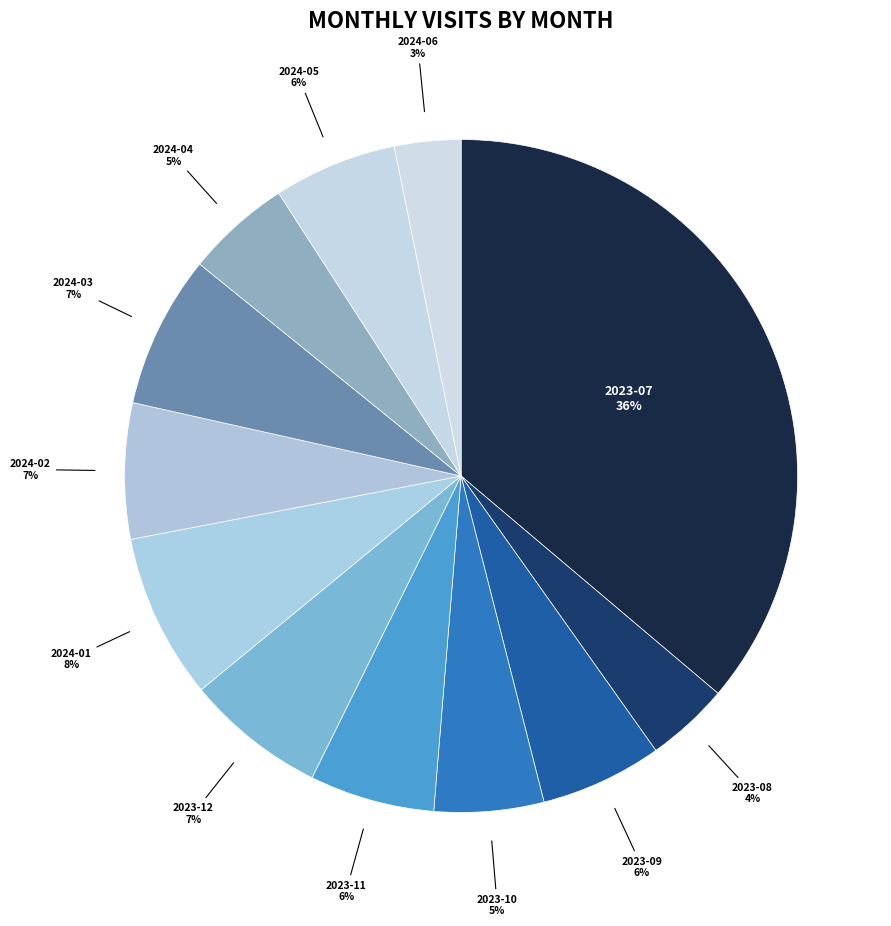

Do 2024-04 and 2023-11 together represent more than half of the pie?

No